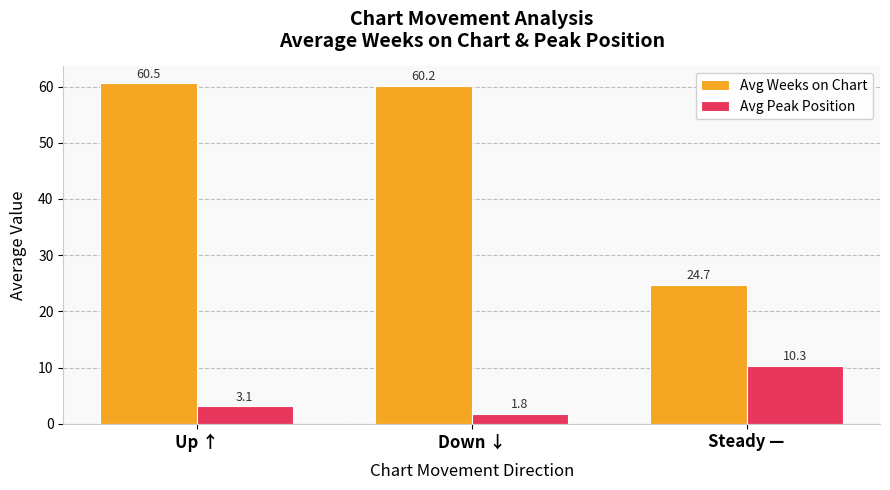

What is the highest value of the Avg Peak Position series?

10.3